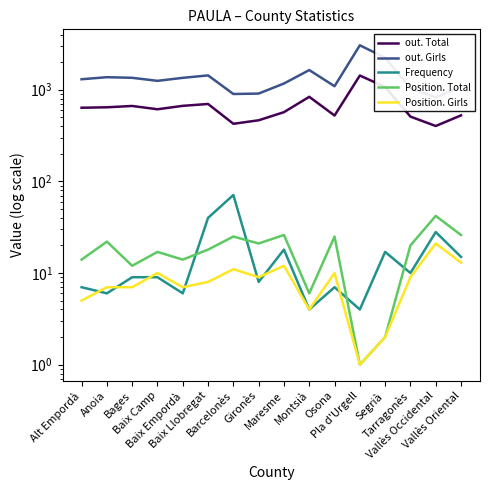

At which label does Position. Total reach its peak?

Vallès Occidental